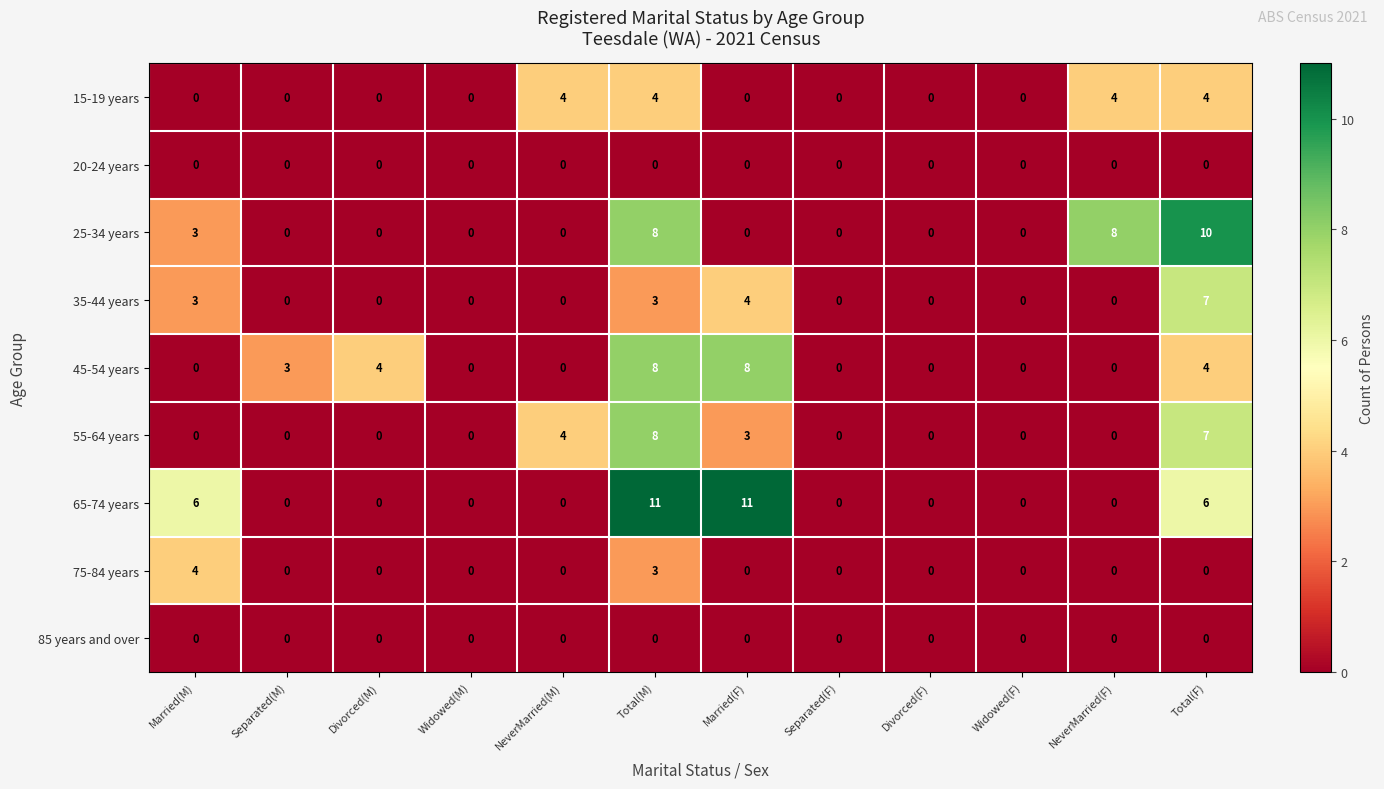

What is the difference between the highest and lowest values at Total(M)?

11